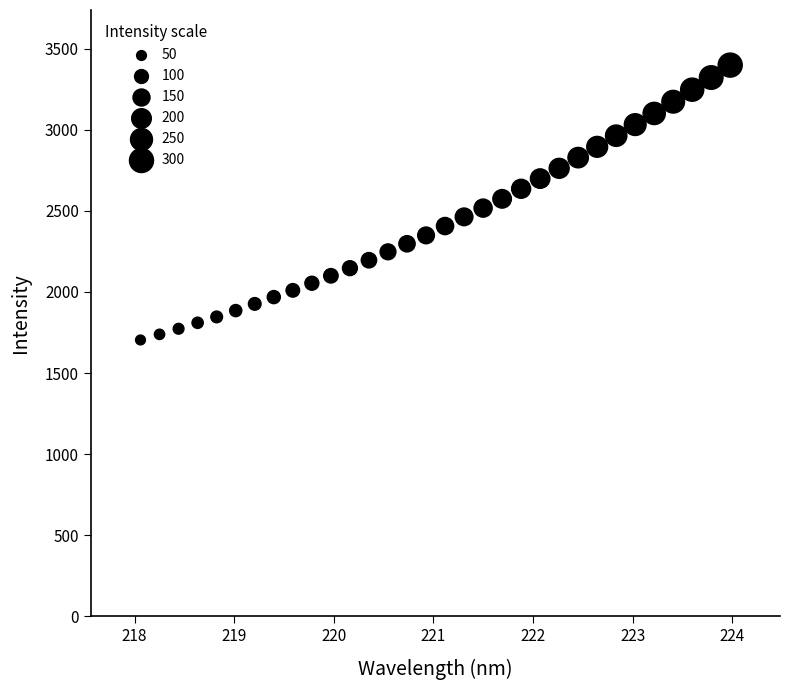

What is the range of Y values (max minus min)?

1695.8